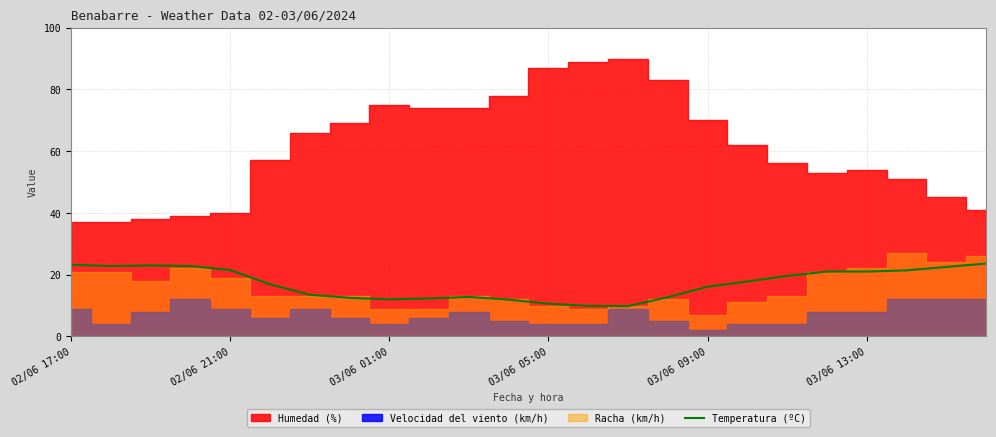

True or false: the data shows 35.0 at 18.

False